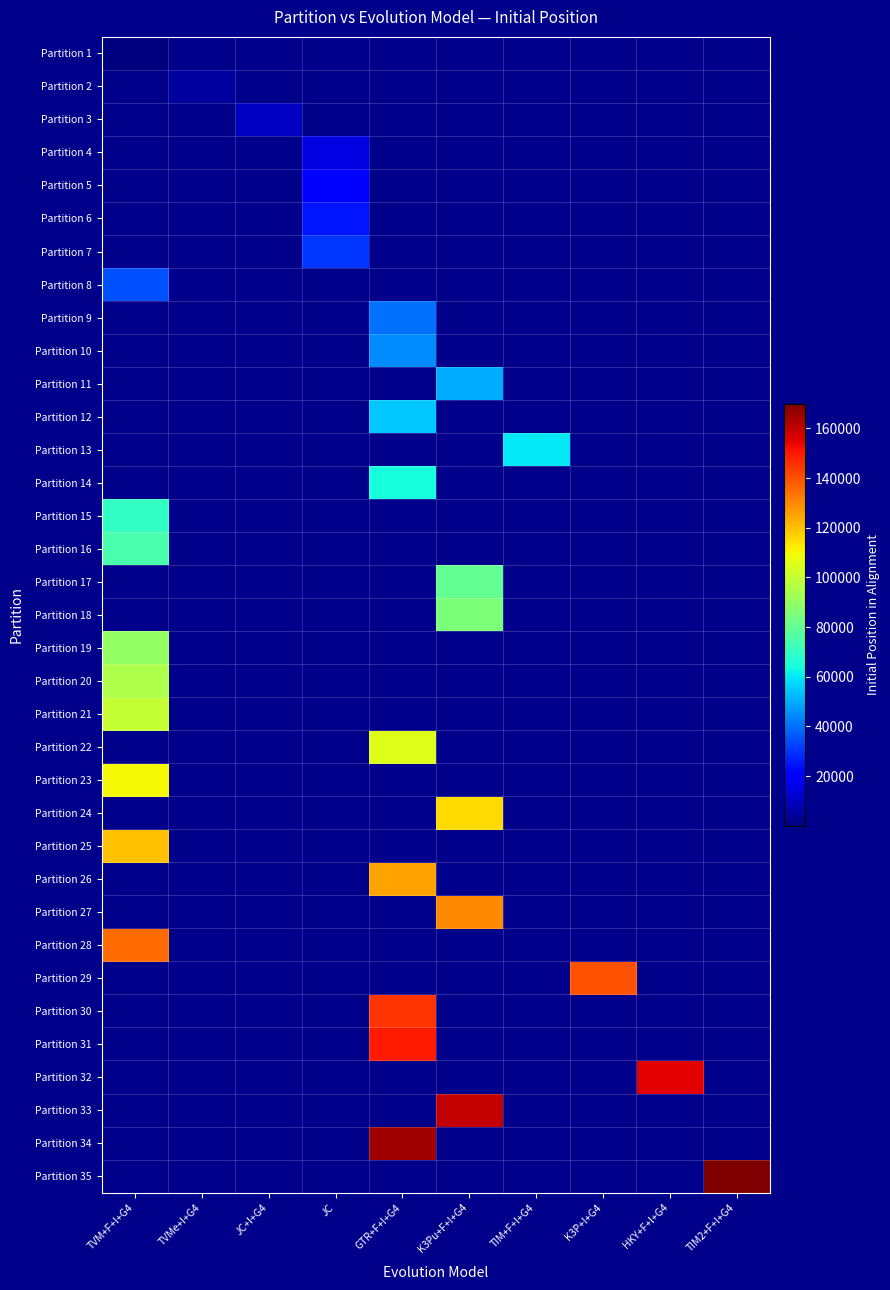

At how many categories does at least one series exceed 164095?

2